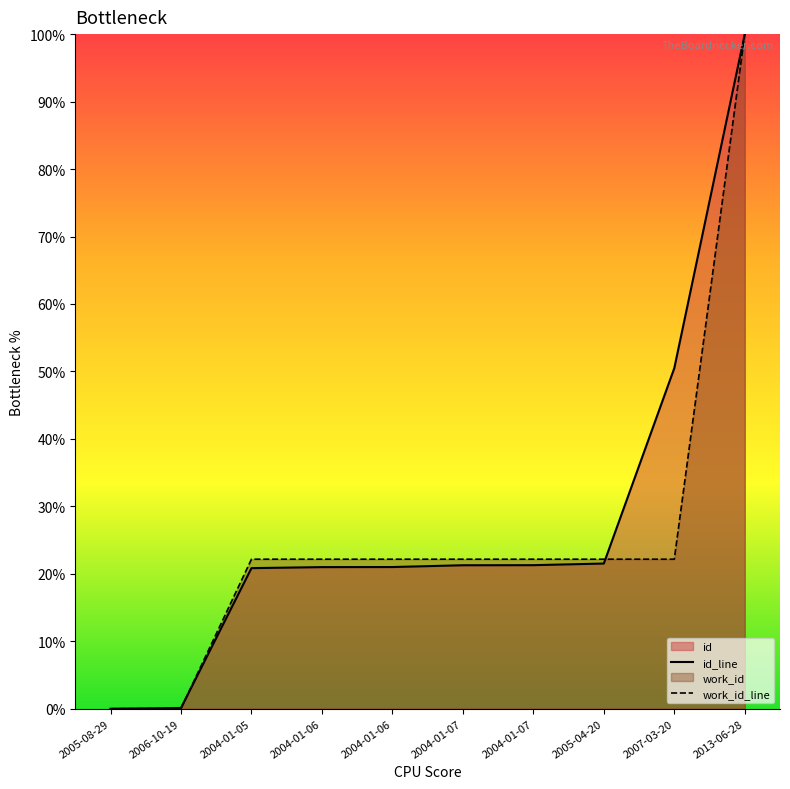

Reading left to right, list all the values displayed in this chart.

id_line: 2005-08-29=0.0	2006-10-19=0.1	2004-01-05=20.8	2004-01-06=21.0	2004-01-06=21.0	2004-01-07=21.3	2004-01-07=21.3	2005-04-20=21.5	2007-03-20=50.5	2013-06-28=100.0
work_id_line: 2005-08-29=0.0	2006-10-19=0.0	2004-01-05=22.2	2004-01-06=22.2	2004-01-06=22.2	2004-01-07=22.2	2004-01-07=22.2	2005-04-20=22.2	2007-03-20=22.2	2013-06-28=100.0